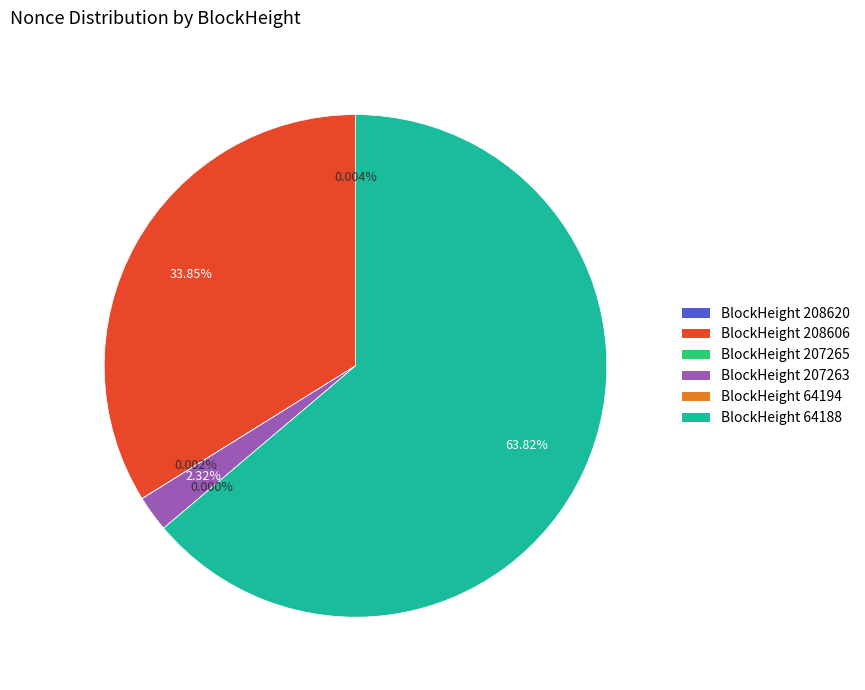

Is the sum of 207265 and 64188 greater than half?

Yes